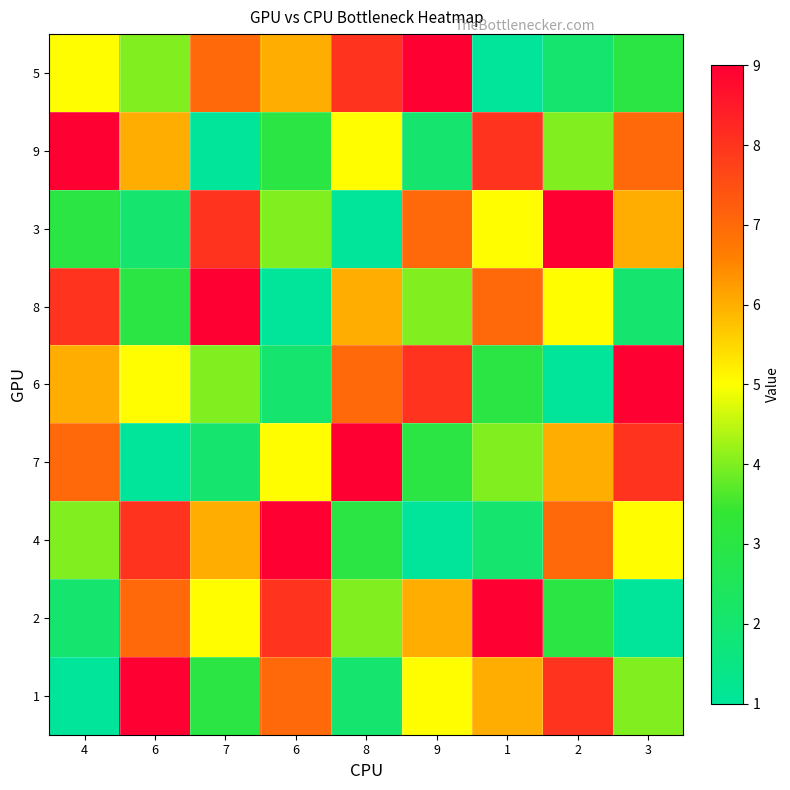

Reading left to right, list all the values displayed in this chart.

5: 4=5	6=4	7=7	6=6	8=8	9=9	1=1	2=2	3=3
9: 4=9	6=6	7=1	6=3	8=5	9=2	1=8	2=4	3=7
3: 4=3	6=2	7=8	6=4	8=1	9=7	1=5	2=9	3=6
8: 4=8	6=3	7=9	6=1	8=6	9=4	1=7	2=5	3=2
6: 4=6	6=5	7=4	6=2	8=7	9=8	1=3	2=1	3=9
7: 4=7	6=1	7=2	6=5	8=9	9=3	1=4	2=6	3=8
4: 4=4	6=8	7=6	6=9	8=3	9=1	1=2	2=7	3=5
2: 4=2	6=7	7=5	6=8	8=4	9=6	1=9	2=3	3=1
1: 4=1	6=9	7=3	6=7	8=2	9=5	1=6	2=8	3=4